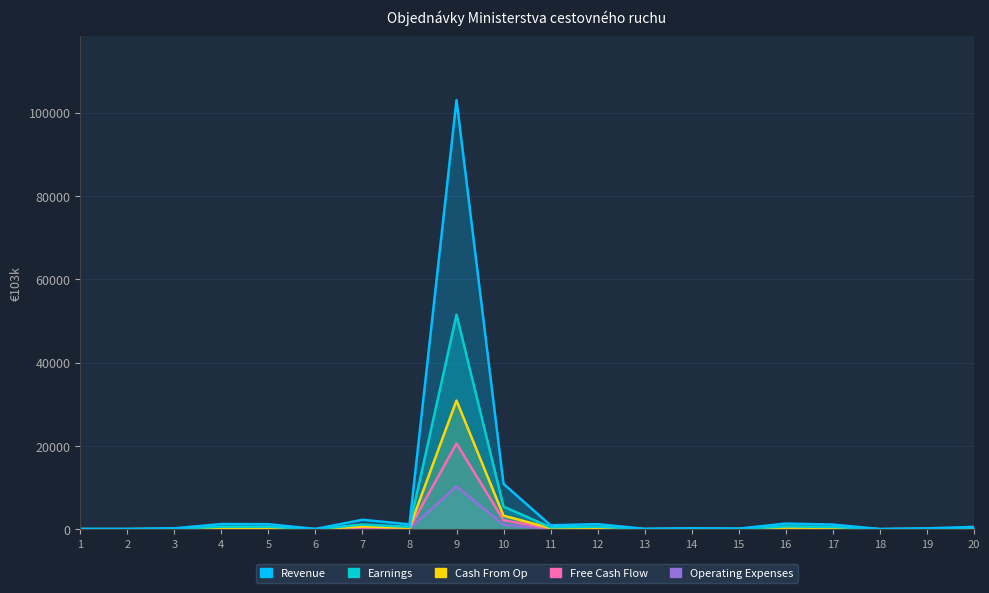

What is the value of the Revenue point at the 7th from the left?

2292.0